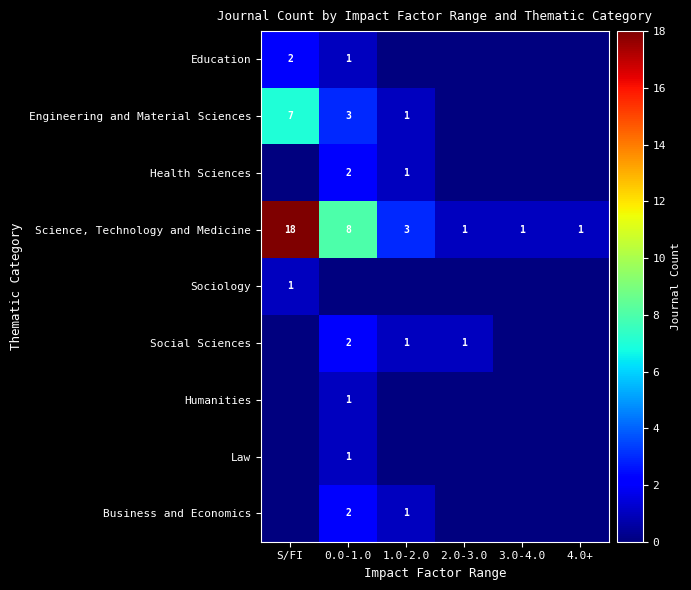

True or false: Science, Technology and Medicine has a value of 18 at S/FI.

True